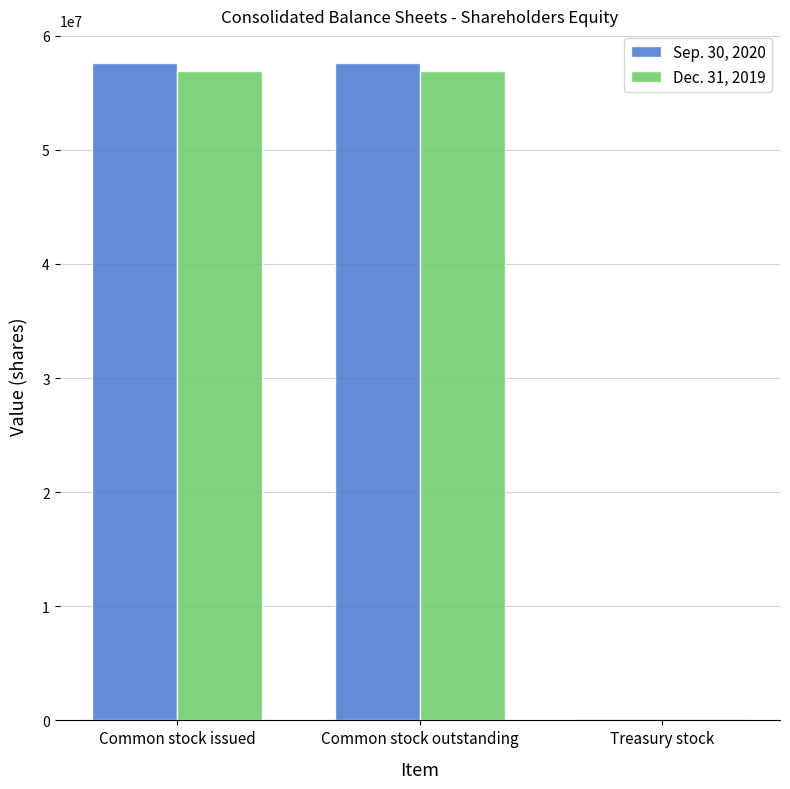

Is the value of Sep. 30, 2020 at Treasury stock greater than the value of Dec. 31, 2019 at Common stock outstanding?

No